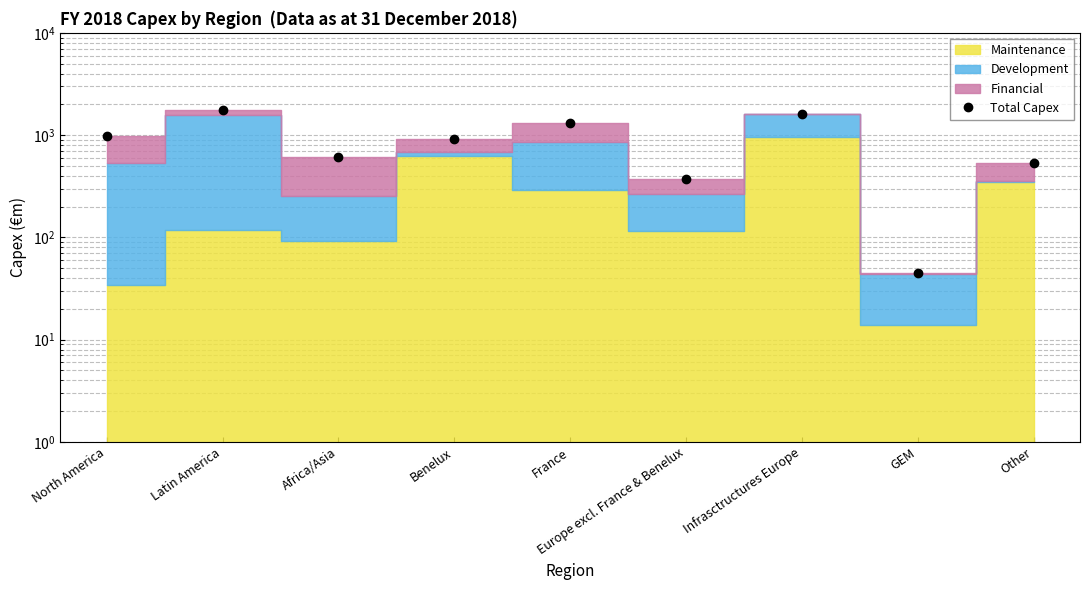

How many points are lower than both their immediate neighbors (excluding endpoints)?

3